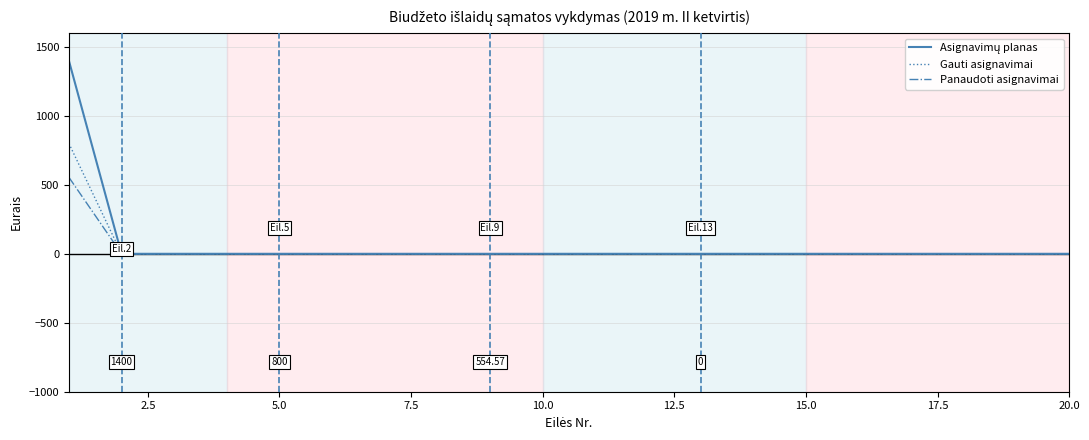

Does the chart have visible grid lines?

Yes